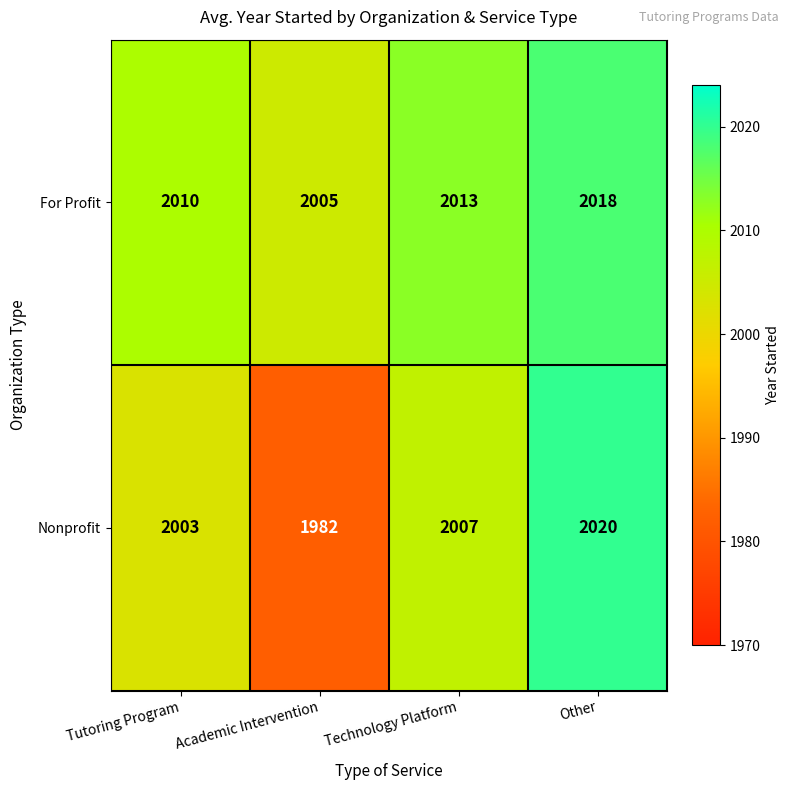

What is the difference between the maximum and minimum values in the For Profit series?

13